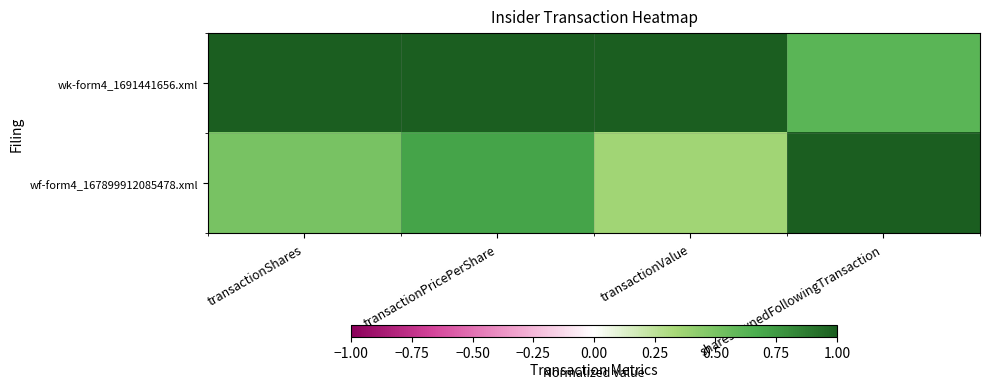

At which category is the sum across all series the highest?

transactionPricePerShare